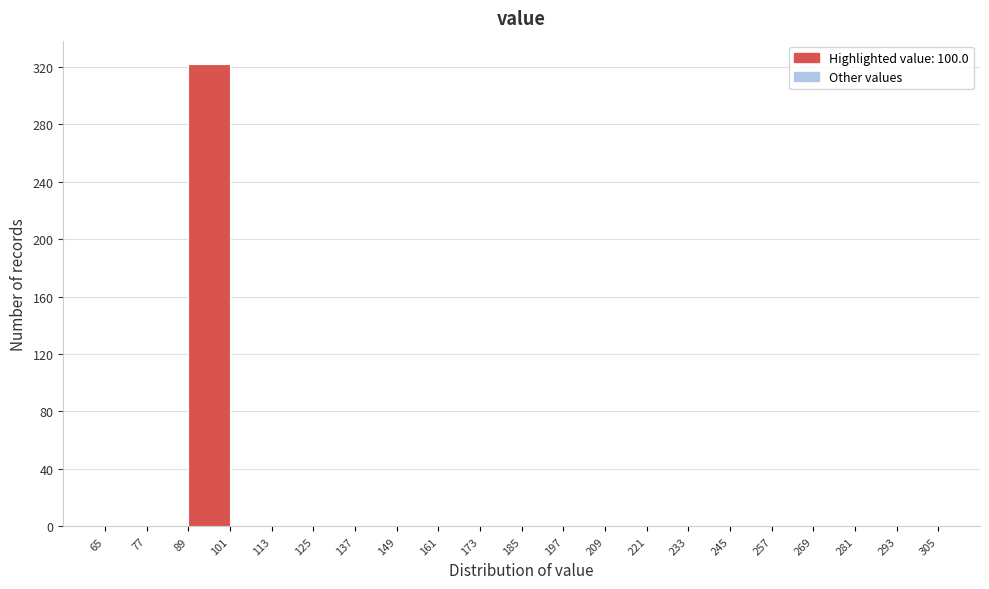

Reading left to right, list every bar in this chart as the range it spans on the x-axis followed by its height. The values are not printed on the chart, so give them approximately, as read against the axis.

65 to 77: 0
77 to 89: 0
89 to 101: 320
101 to 113: 0
113 to 125: 0
125 to 137: 0
137 to 149: 0
149 to 161: 0
161 to 173: 0
173 to 185: 0
185 to 197: 0
197 to 209: 0
209 to 221: 0
221 to 233: 0
233 to 245: 0
245 to 257: 0
257 to 269: 0
269 to 281: 0
281 to 293: 0
293 to 305: 0